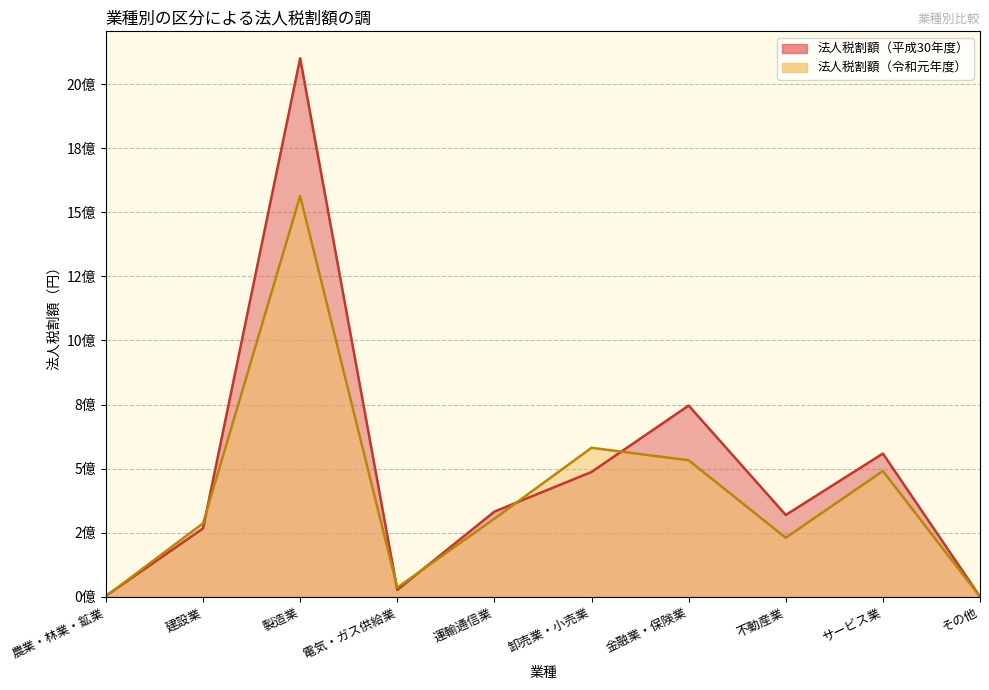

What position from the left is 農業・林業・鉱業?

1